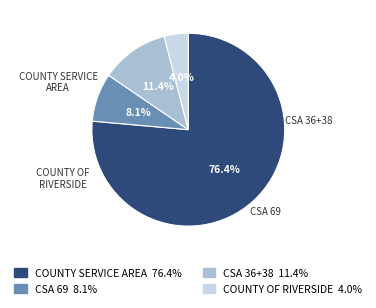

Is there a majority slice in this chart?

Yes